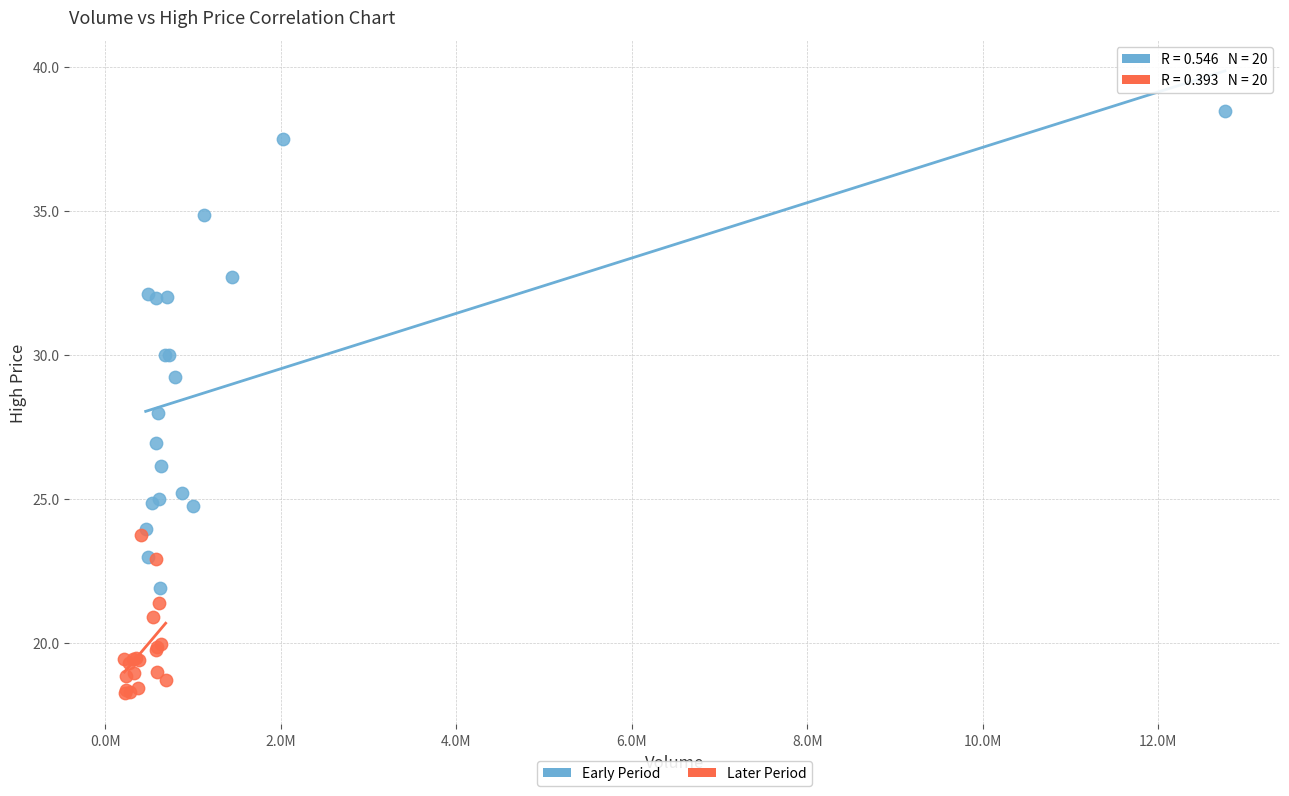

Which series has the widest spread of Y values?

Early Period